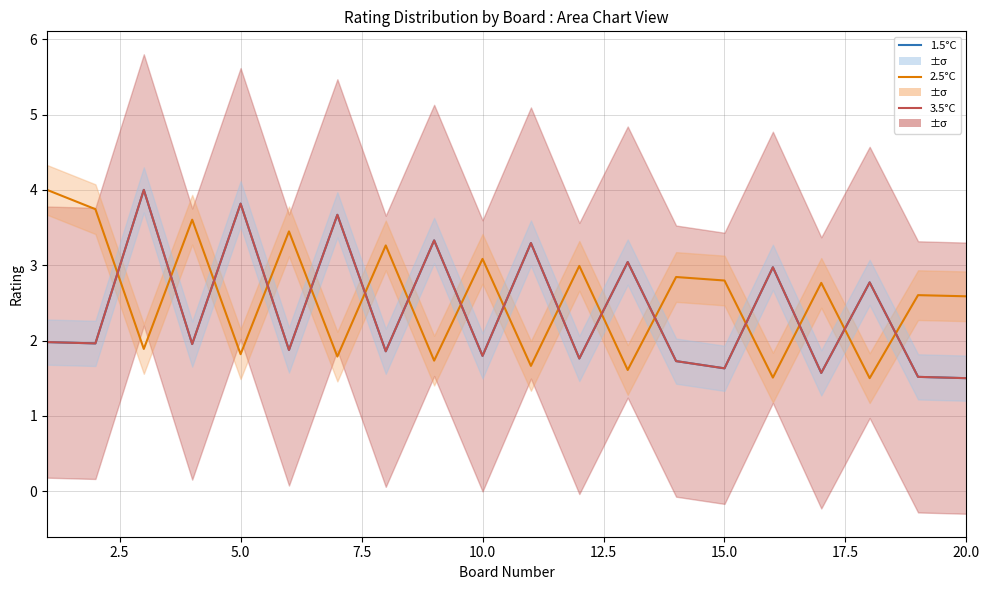

True or false: 1.5°C and 3.5°C cross at least once.

False